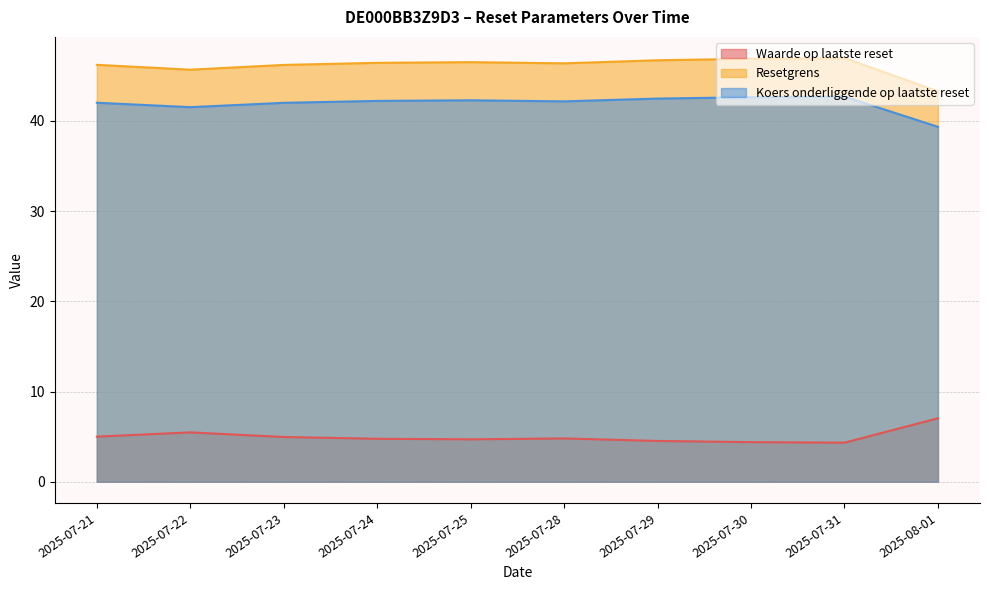

Which label corresponds to the smallest value in the chart?

2025-07-31